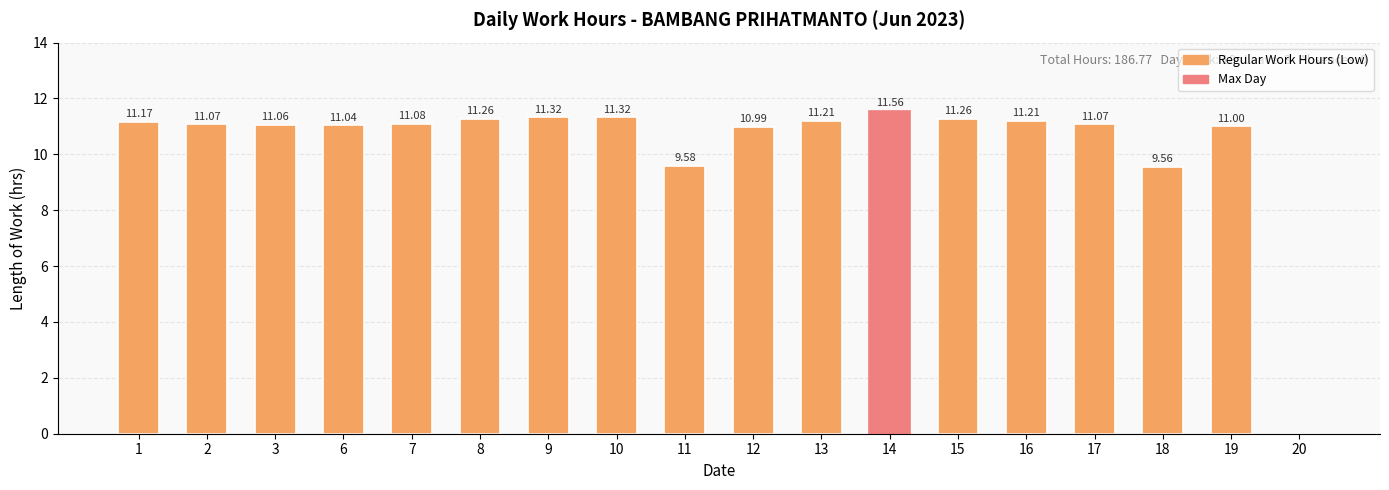

How many distinct data groups are displayed?

1